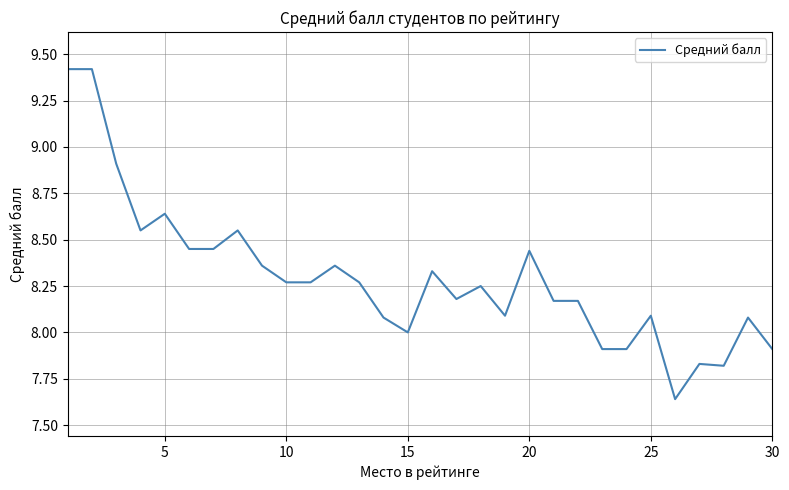

Does the chart have visible grid lines?

Yes